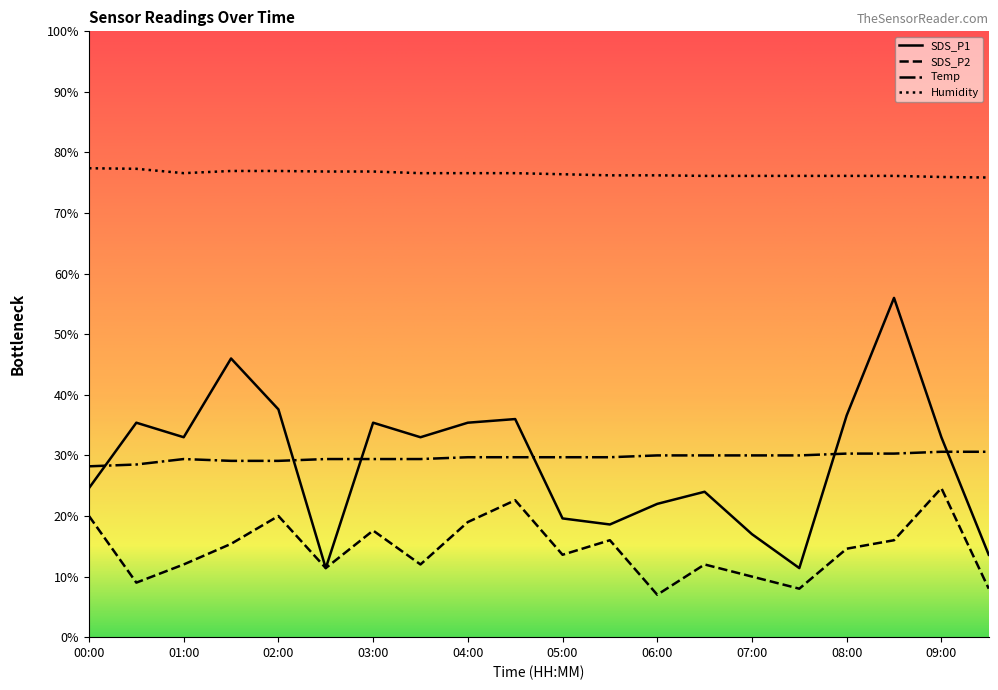

At how many categories does at least one series exceed 50?

20